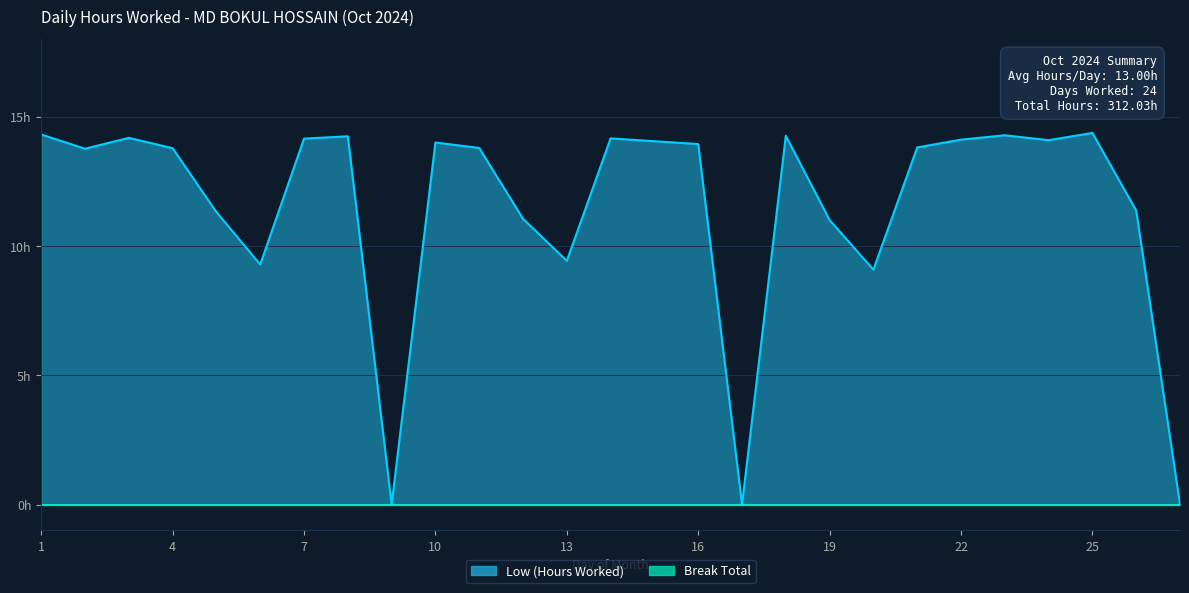

What is the greatest value displayed?

14.4